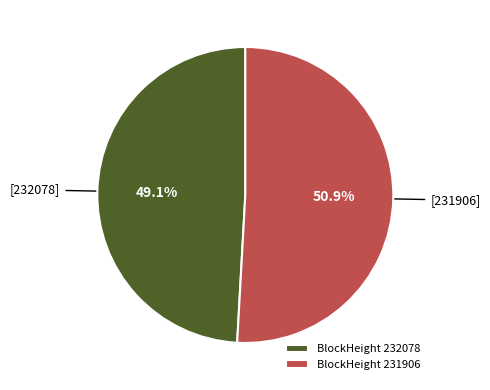

To the nearest percent, what is the difference between the largest and smallest slice percentages?

2%